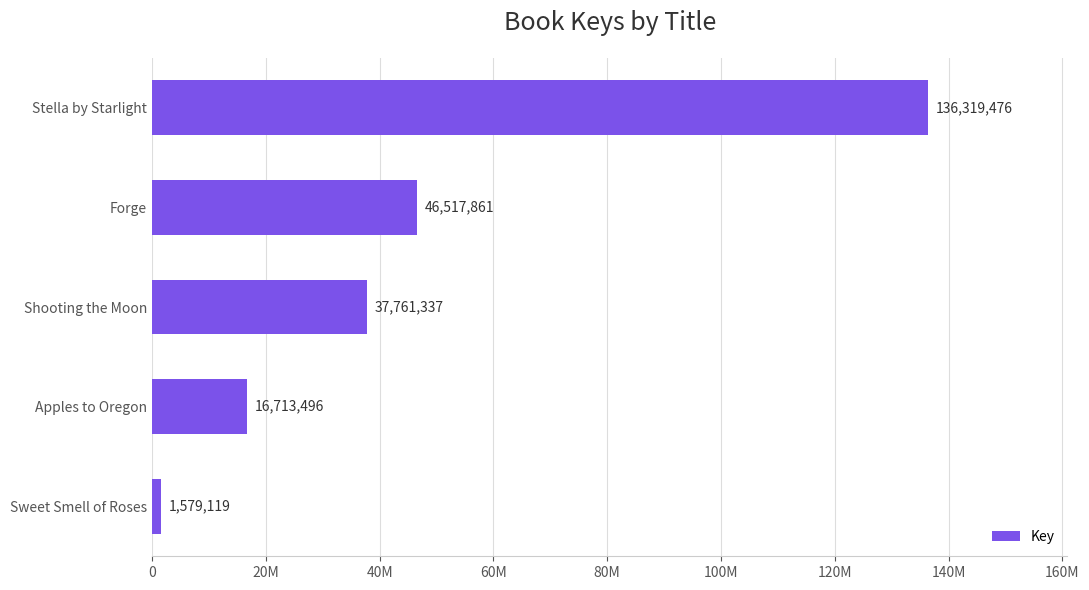

Does the chart contain any negative values?

No